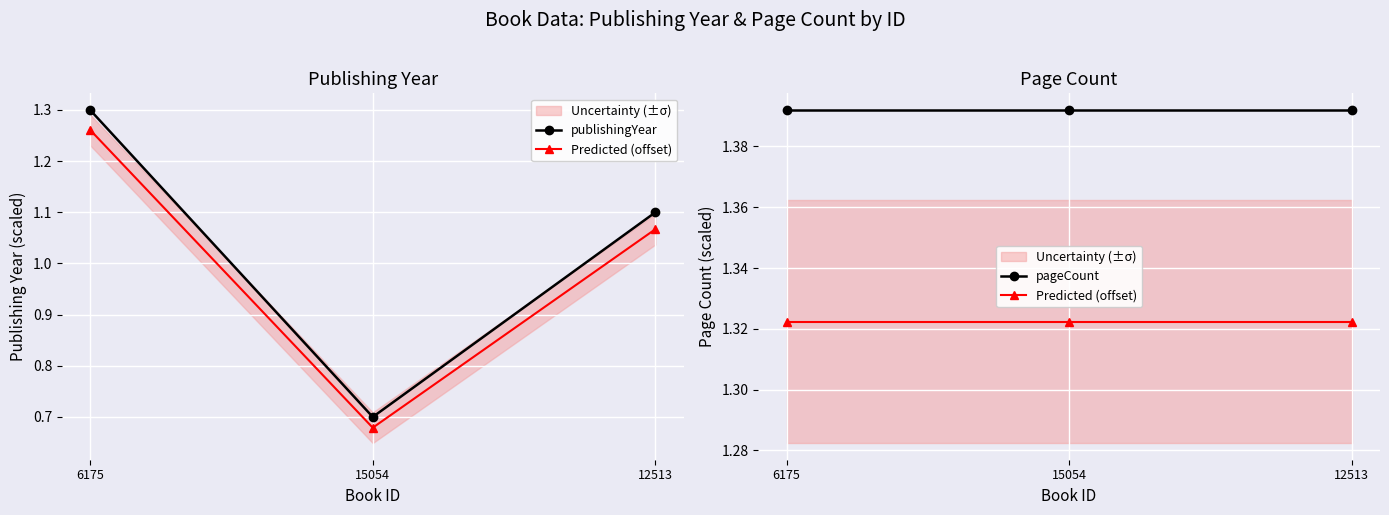

What is the minimum value shown in the chart?

0.7